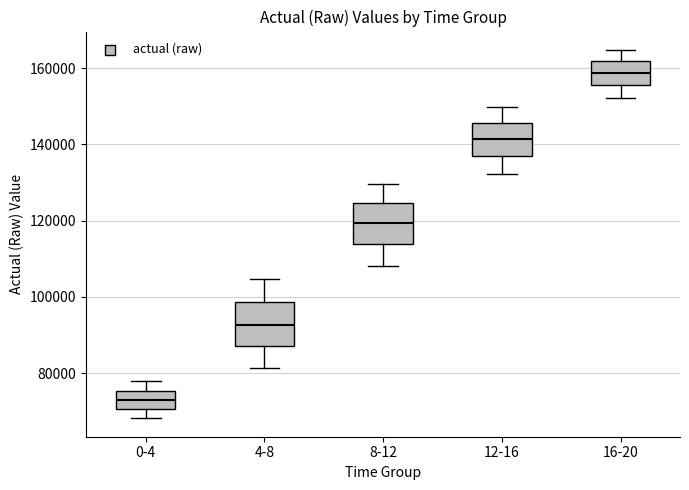

Where is the upper edge of the box for 12-16 on the y-axis? The values are not printed on the chart, so give them approximately, as read against the axis.

146000